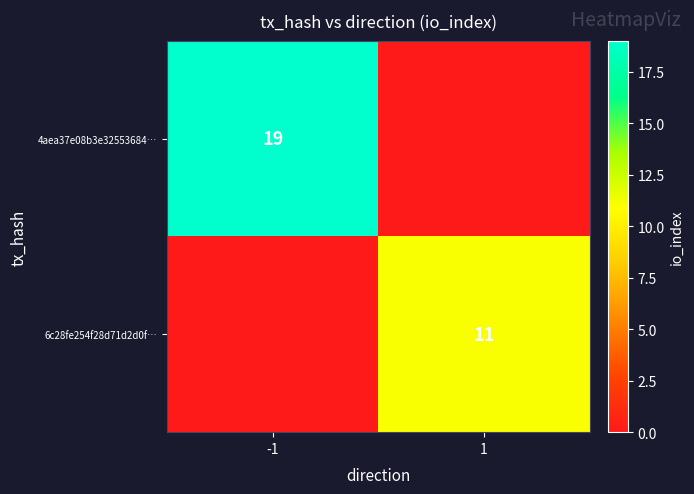

Is the value of 4aea37e08b3e32553684… at -1 greater than the value of 6c28fe254f28d71d2d0f… at 1?

Yes